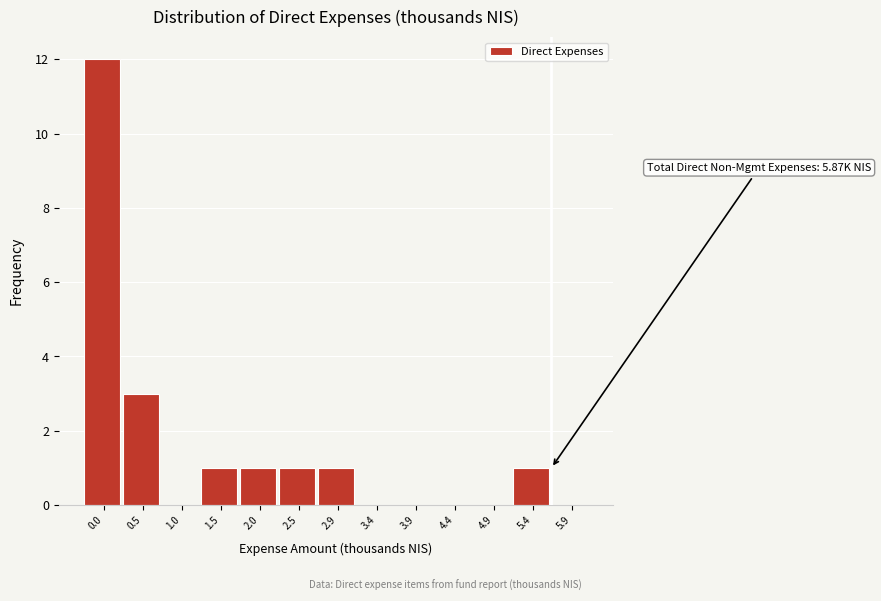

Reading right to left, extract all data points from this chart.

5.9=0	5.4=1	4.9=0	4.4=0	3.9=0	3.4=0	2.9=1	2.5=1	2.0=1	1.5=1	1.0=0	0.5=3	0.0=12